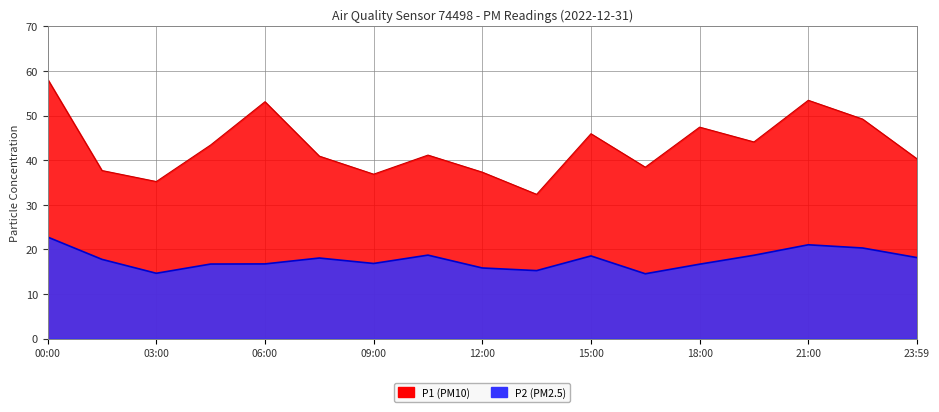

What is the value of the P2 point at the 3rd from the left?

14.6